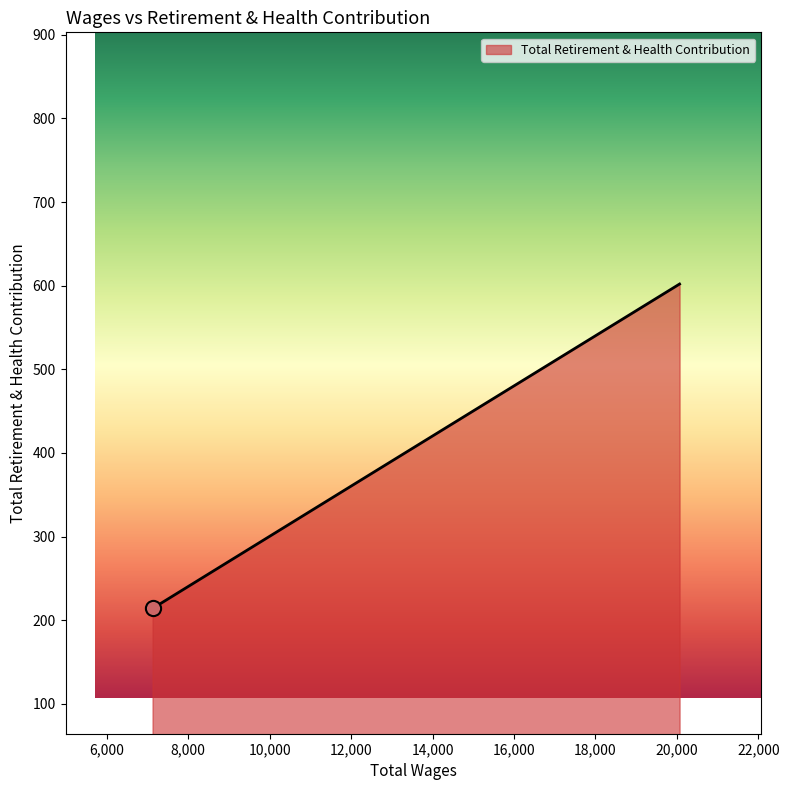

What is the maximum value shown in the chart?

602